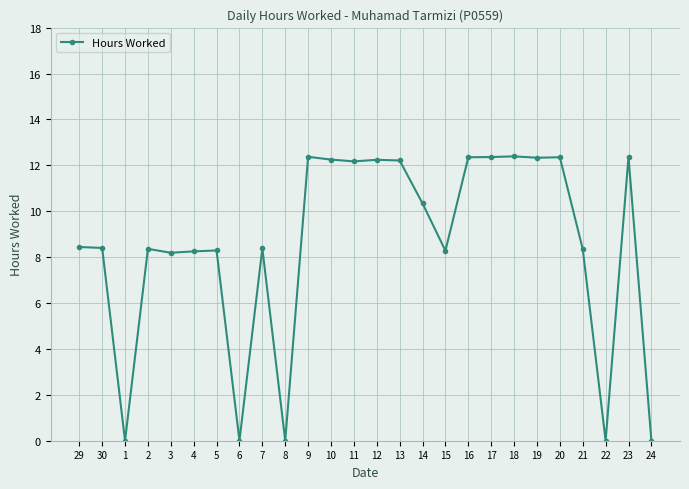

How many lines are shown in the chart?

1